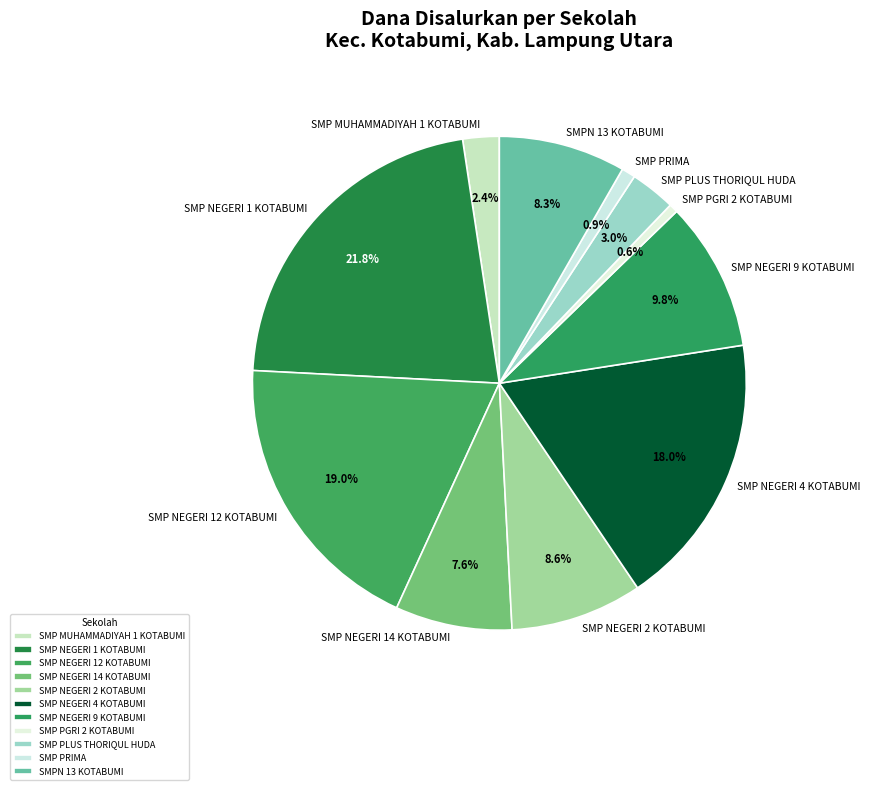

Which slice is the largest?

SMP NEGERI 1 KOTABUMI